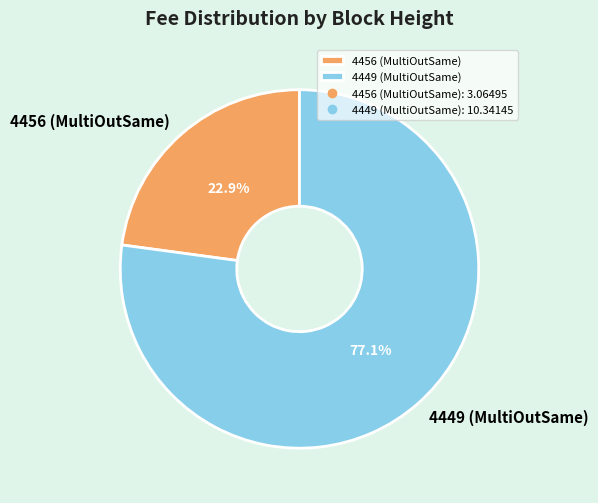

To the nearest percent, what is the combined percentage of 4456 (MultiOutSame) and 4449 (MultiOutSame)?

100%